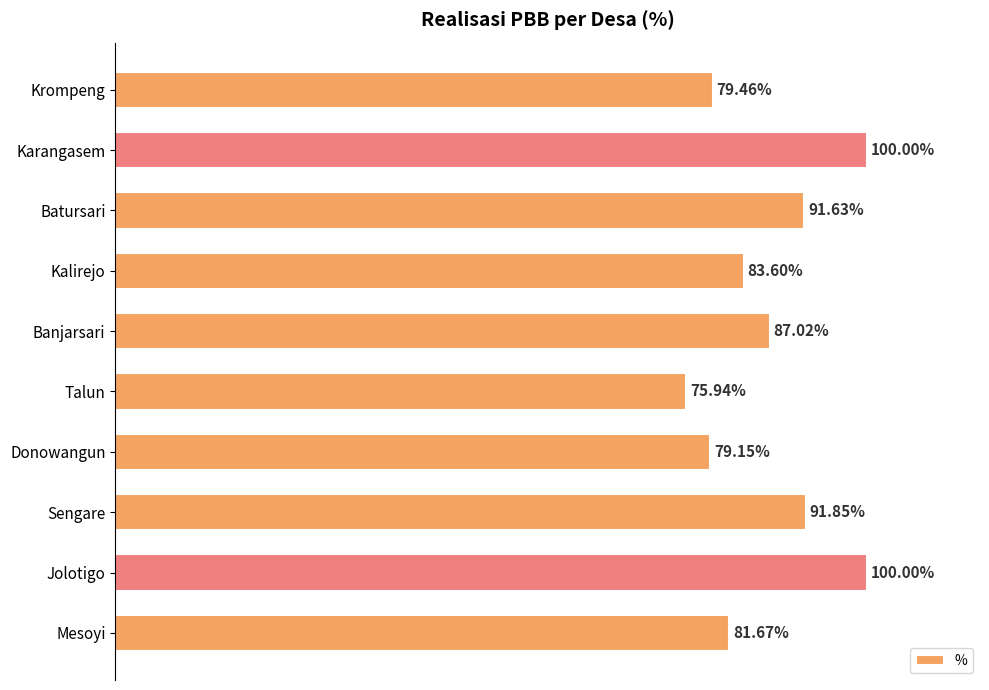

Which label corresponds to the smallest value in the chart?

Talun